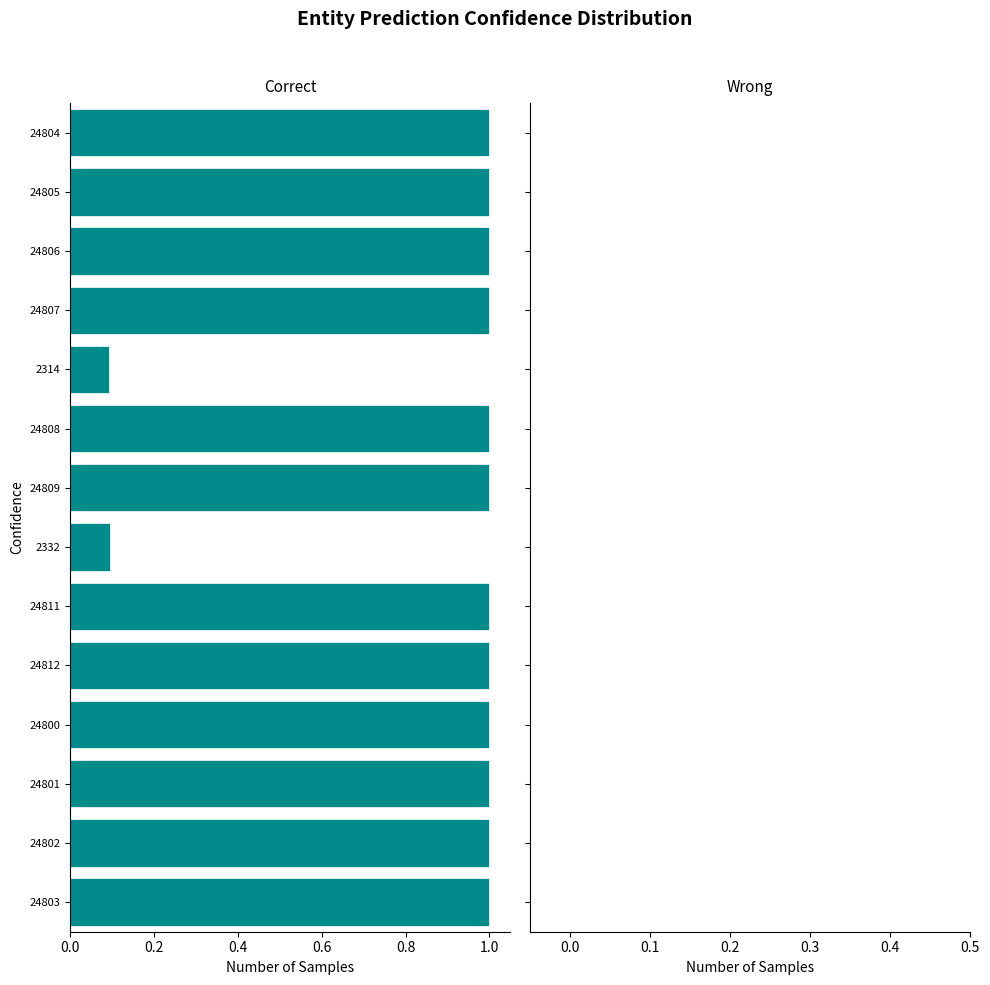

List the labels in order of value, largest first.

2314, 2332, 24800, 24801, 24802, 24803, 24804, 24805, 24806, 24807, 24808, 24809, 24811, 24812